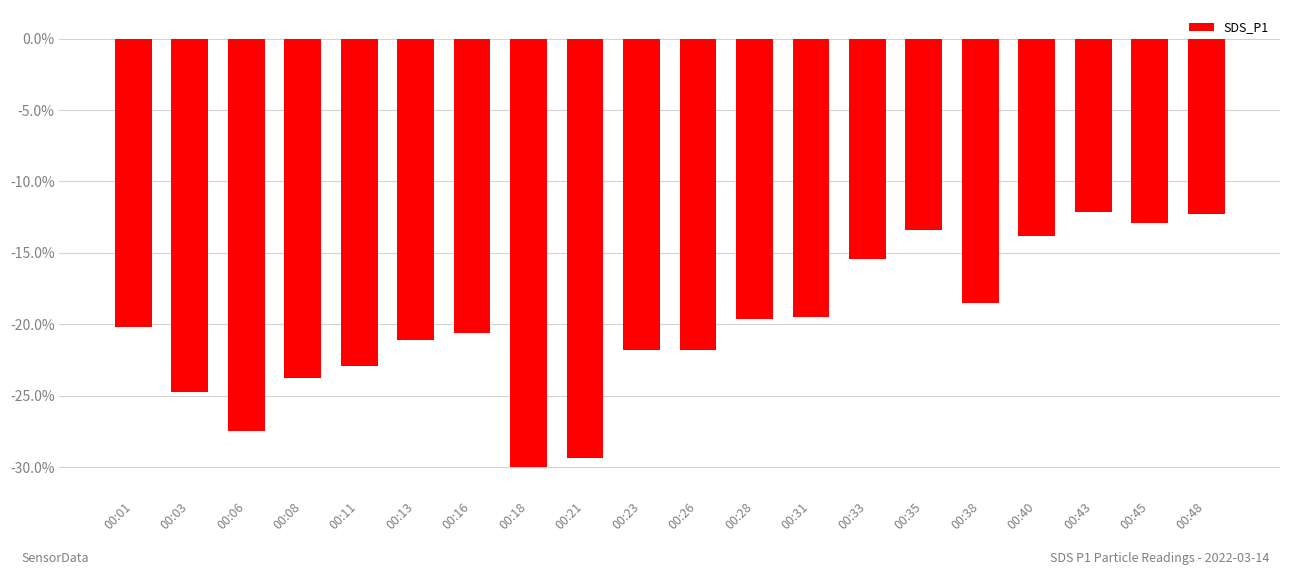

What is the change in value from 00:23 to 00:45?

+8.9